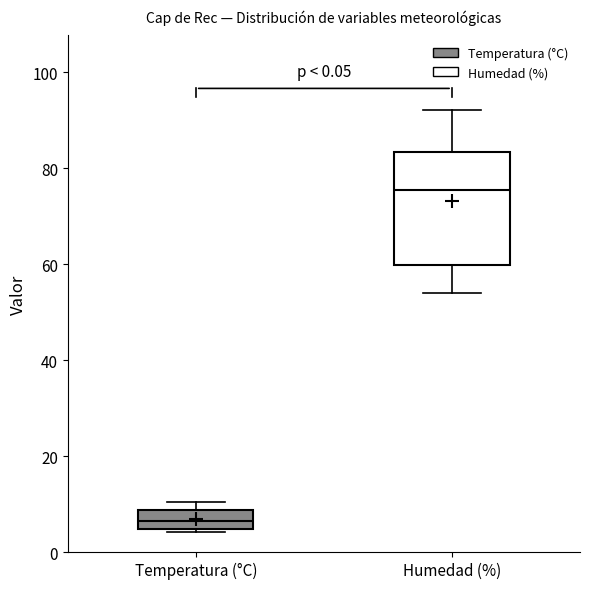

Comparing the boxes themselves (not the whiskers), which one is the tallest?

Humedad (%)